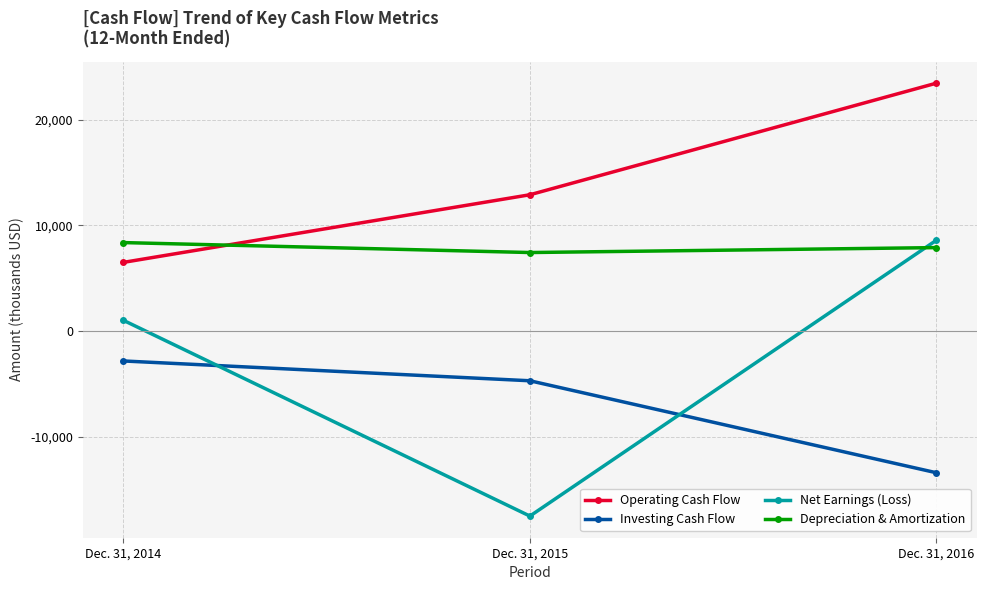

Which series has the largest total across all categories?

Operating Cash Flow